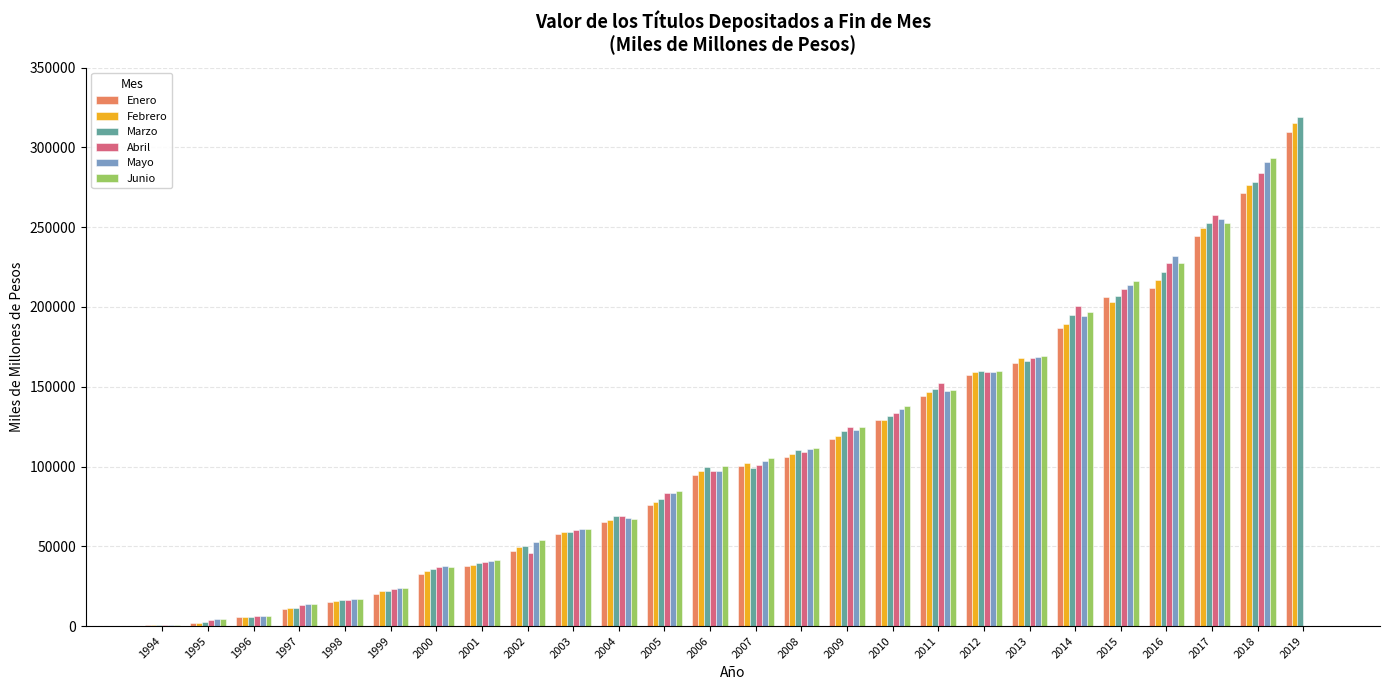

Between 2002 and 2012, which series saw the biggest shift?

Abril